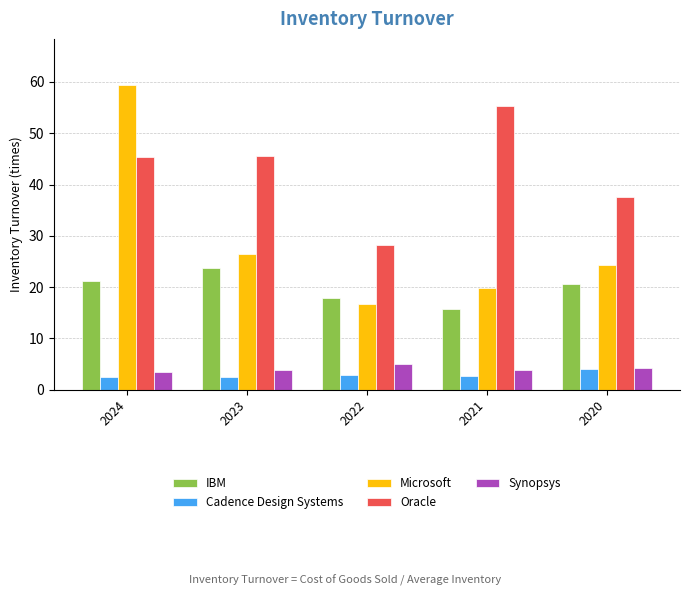

At which category does the chart reach its peak across all series?

2024